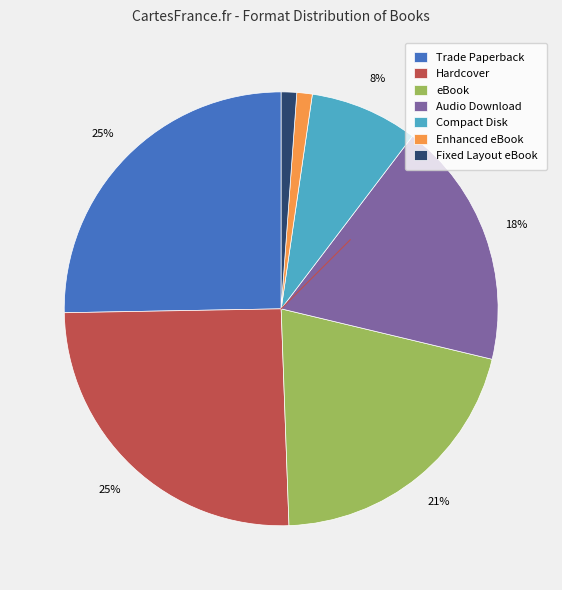

Does Trade Paperback represent more than half of the total?

No